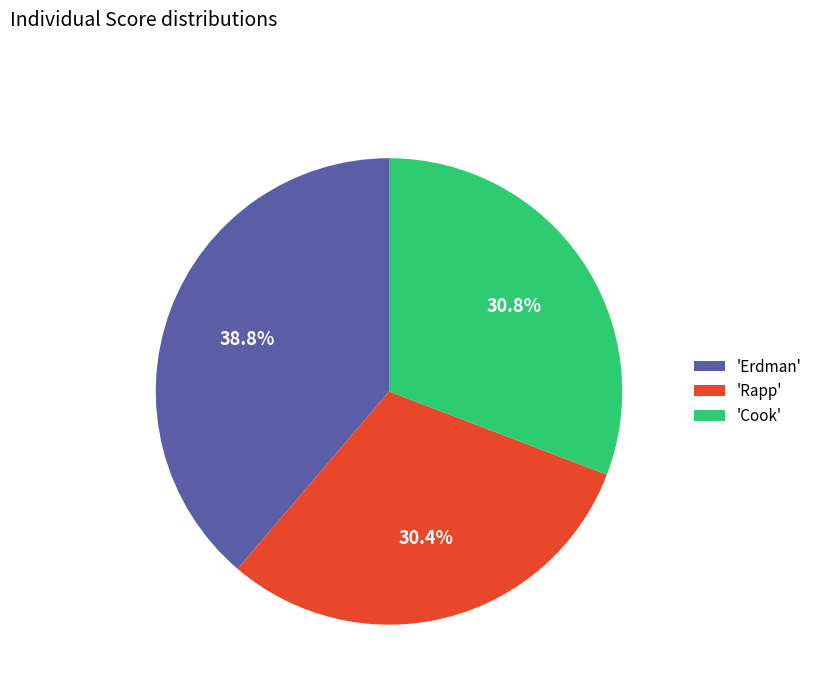

Do 'Cook' and 'Erdman' together represent more than half of the pie?

Yes